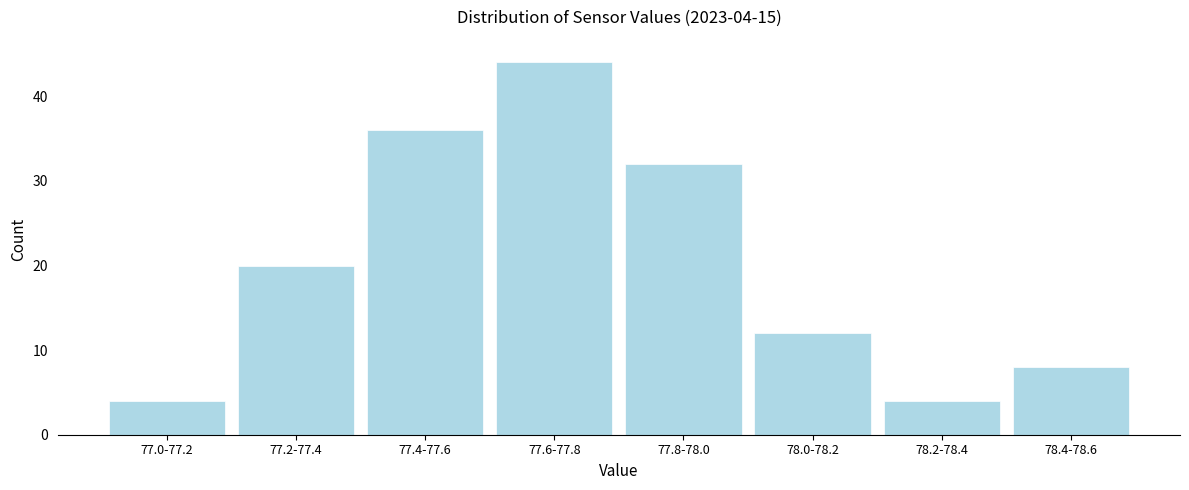

Reading left to right, list all the values displayed in this chart.

4	20	36	44	32	12	4	8